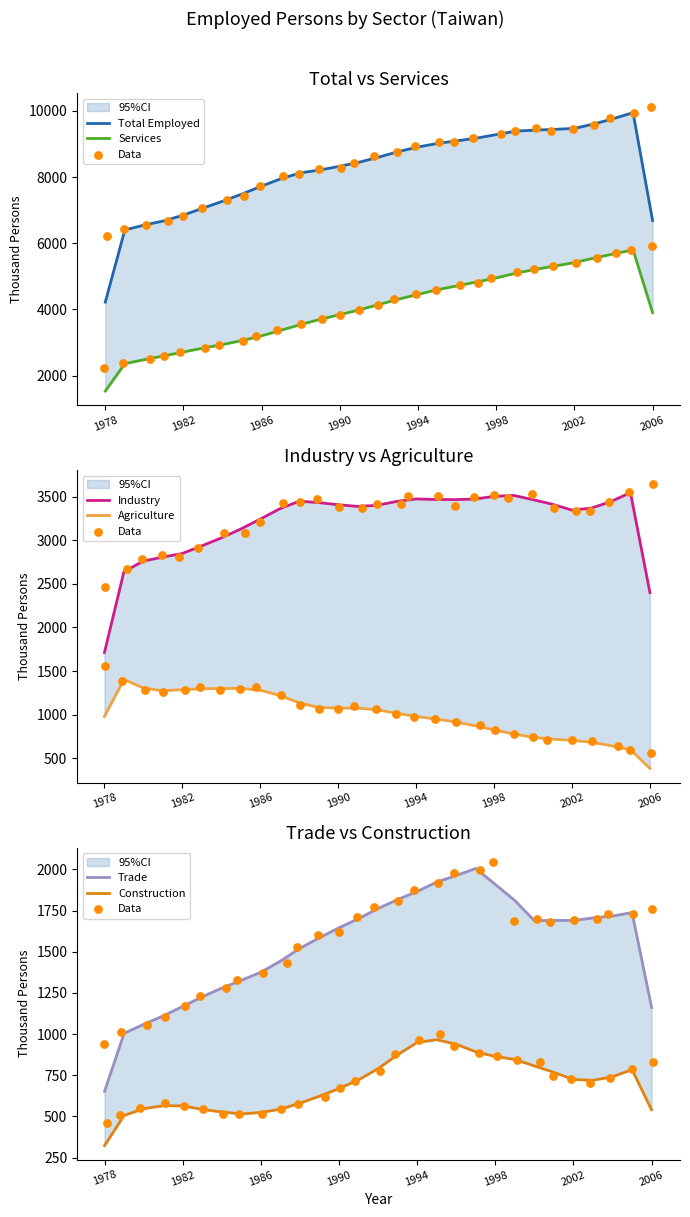

Is the value of Construction at 1985 greater than the value of Industry at 1983?

No